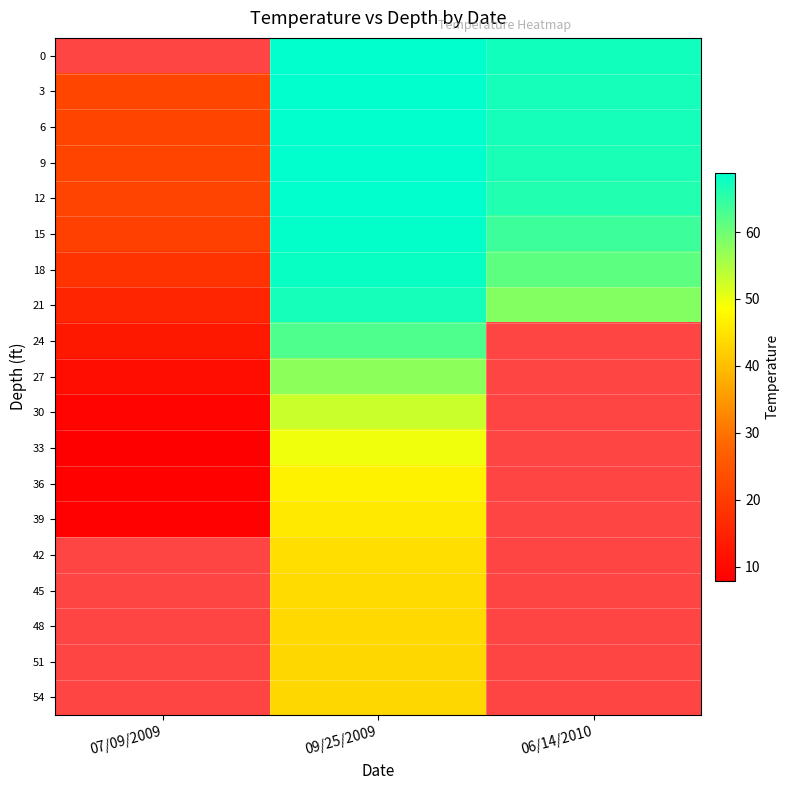

How many distinct data groups are displayed?

19